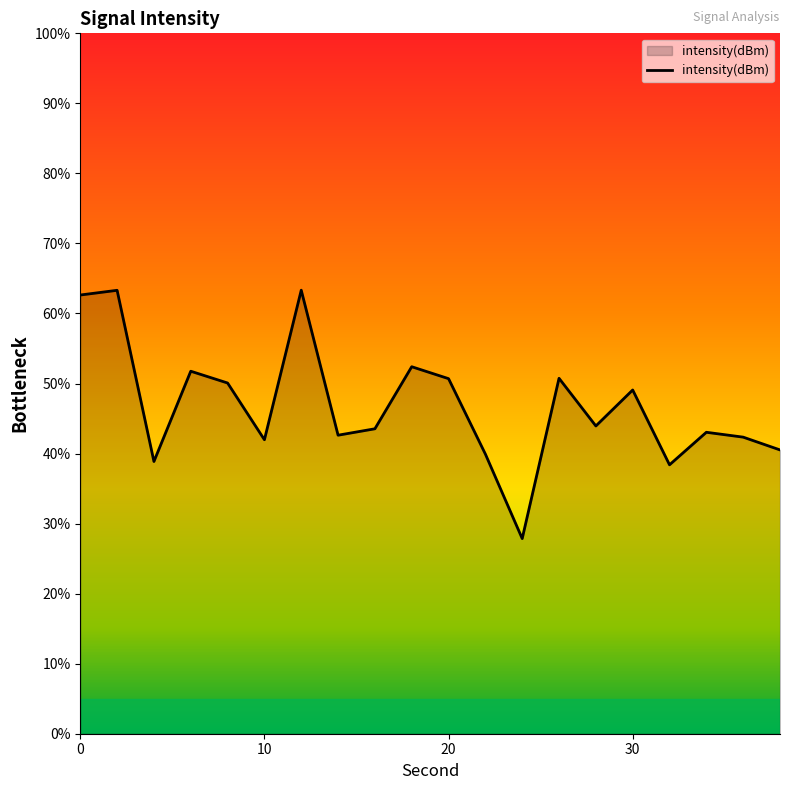

What is the maximum value shown in the chart?

63.3